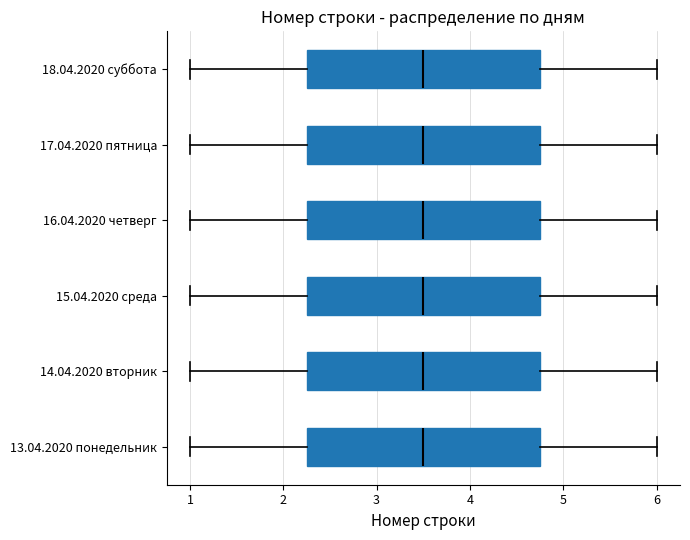

Where is the left edge of the box for 17.04.2020 пятница on the x-axis? The values are not printed on the chart, so give them approximately, as read against the axis.

2.3